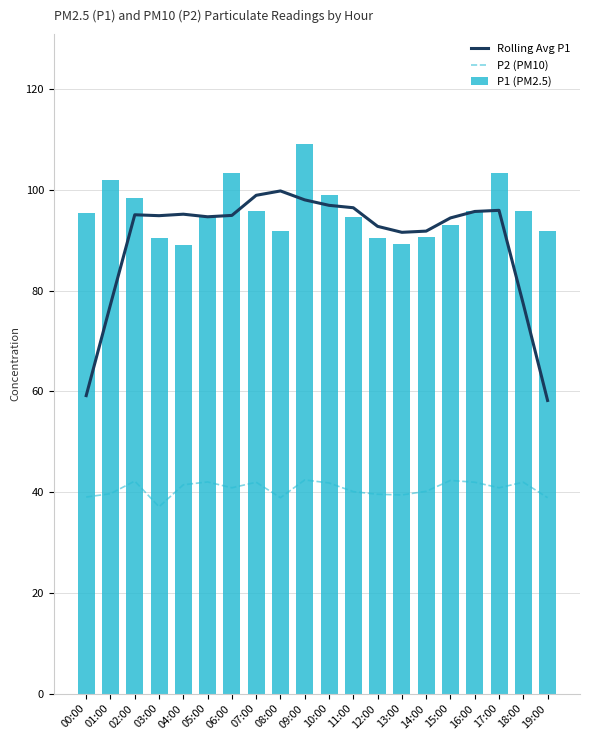

How many series are shown in this chart?

3